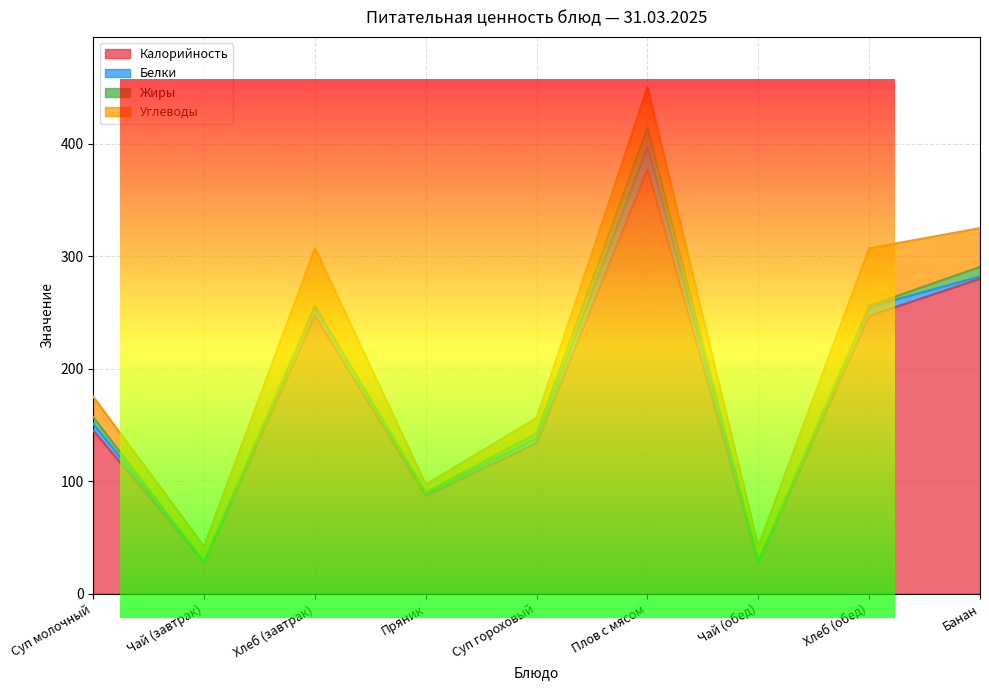

What is the total value across all series at Хлеб (обед)?

307.0